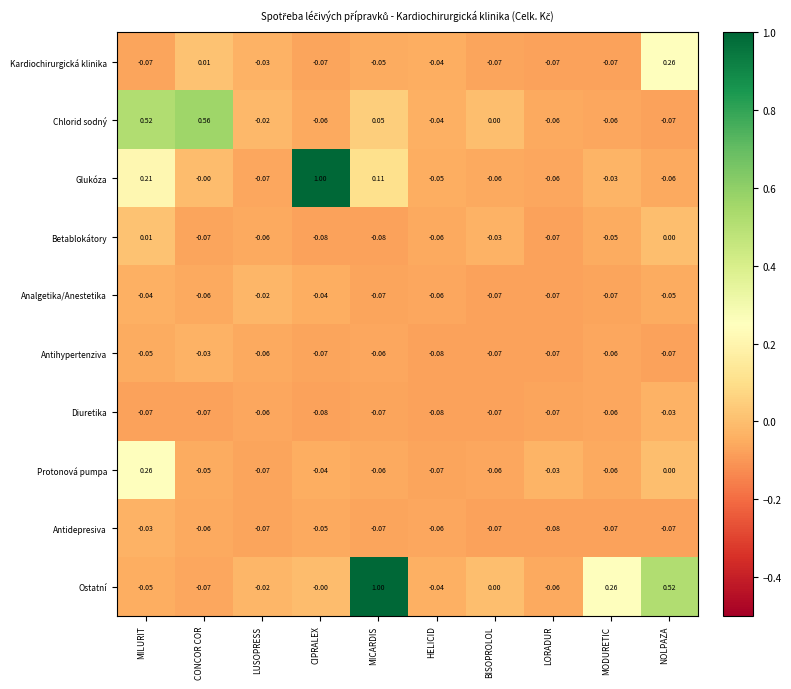

Between MILURIT and LUSOPRESS, which series saw the biggest shift?

Chlorid sodný